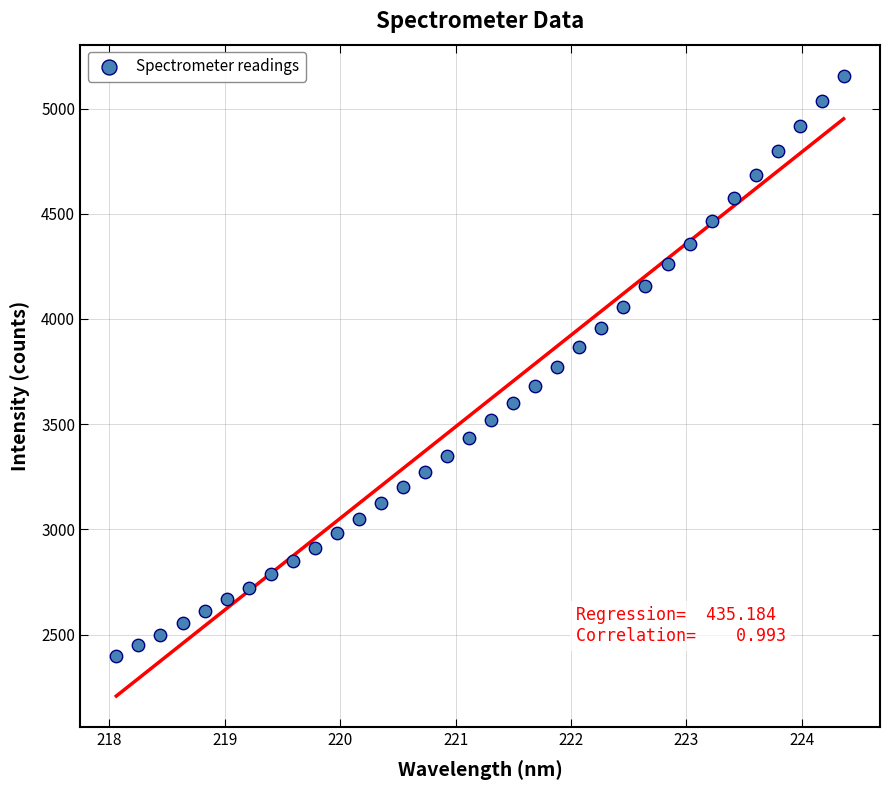

What is the range of X values (max minus min)?

6.3